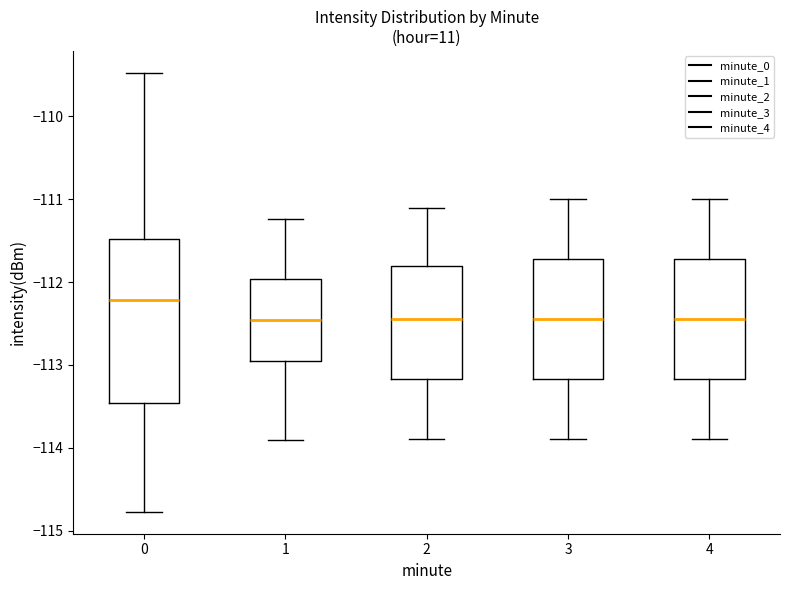

Which box's median line is the highest?

0